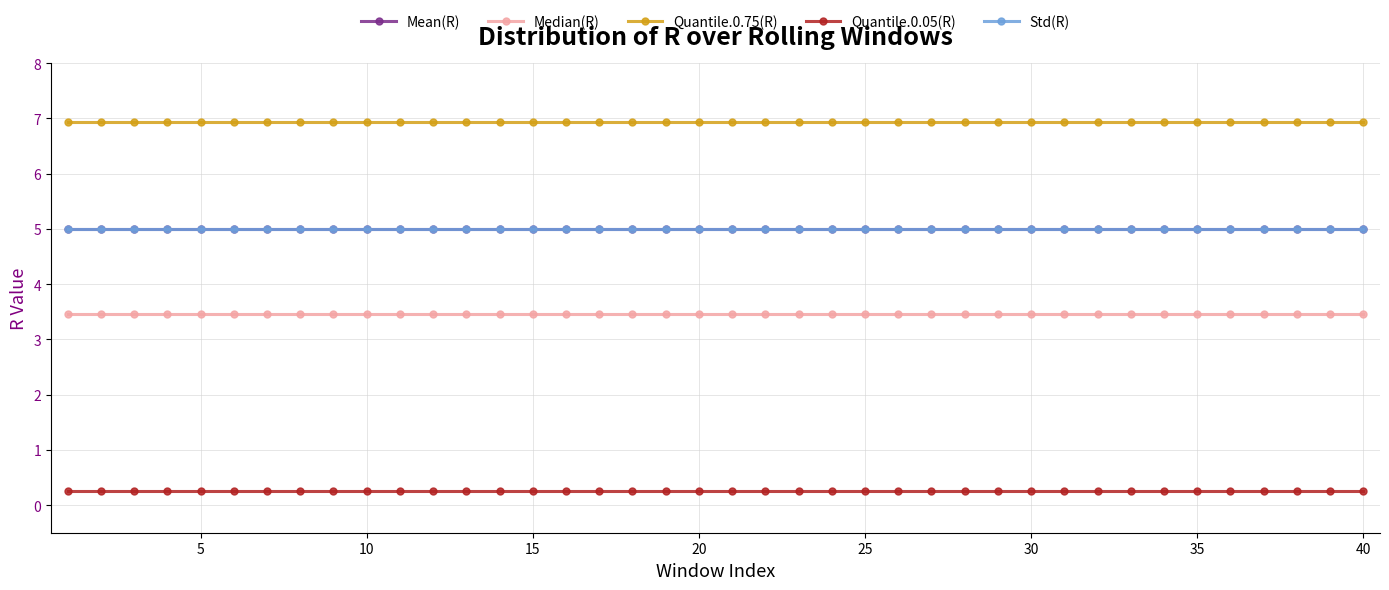

True or false: Mean(R) and Median(R) cross at least once.

False